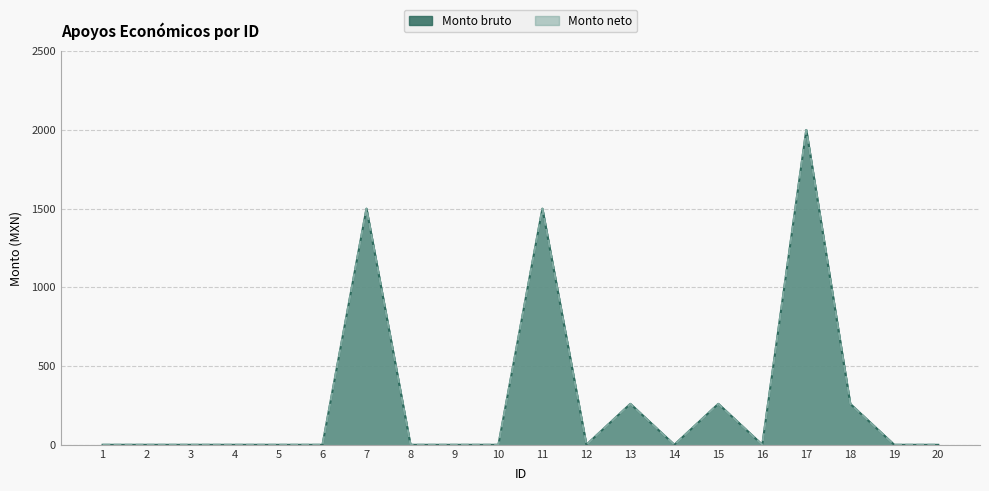

Which series has the largest range (max minus min)?

Monto bruto